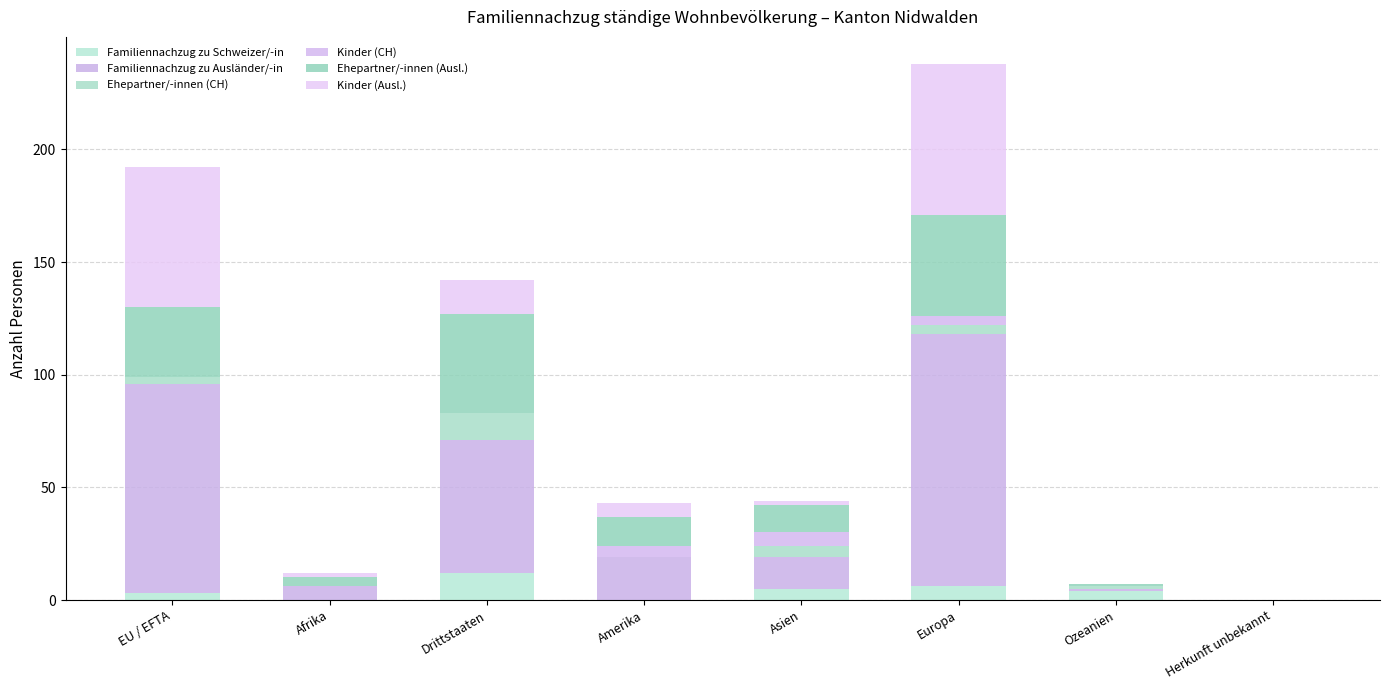

Which series has the largest total across all categories?

Familiennachzug zu Ausländer/-in